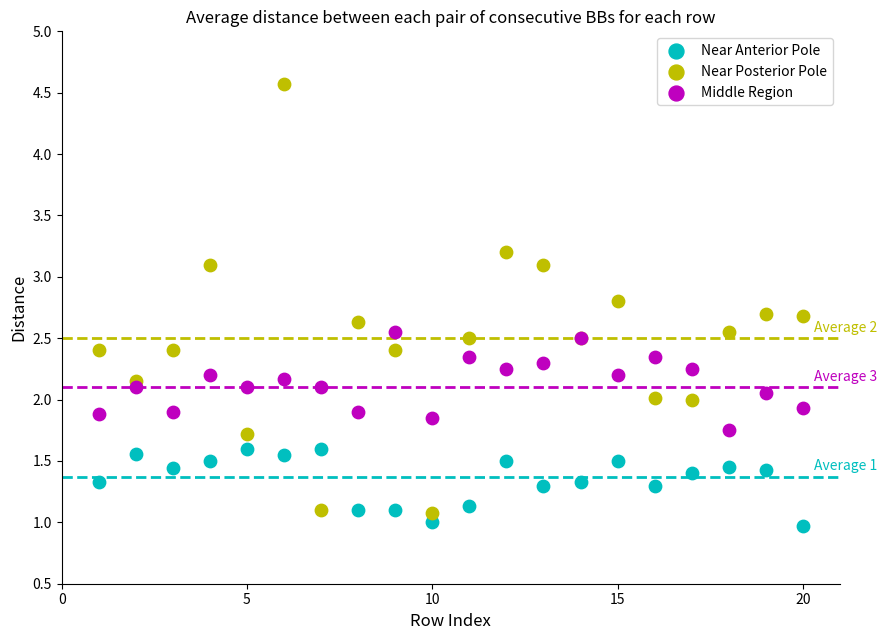

Which series contains the highest Y value?

Near Posterior Pole